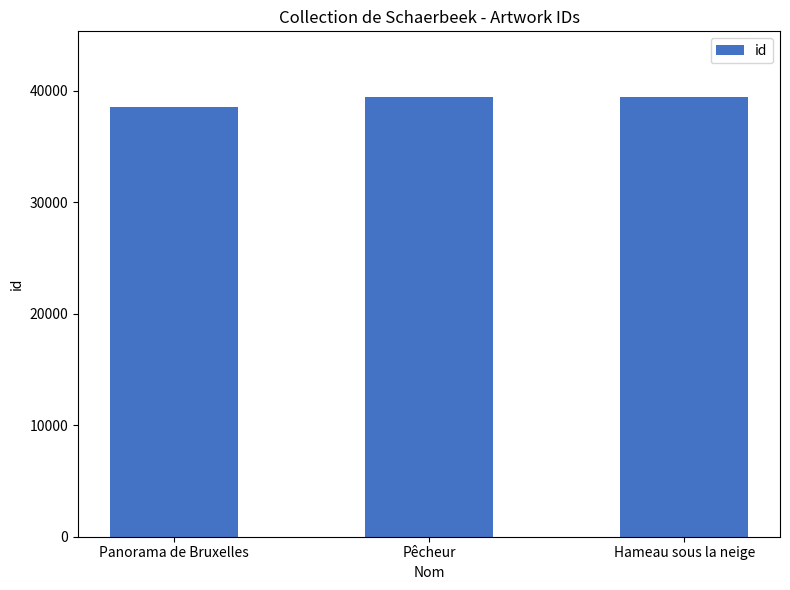

Which category has the lowest value across all series?

Panorama de Bruxelles